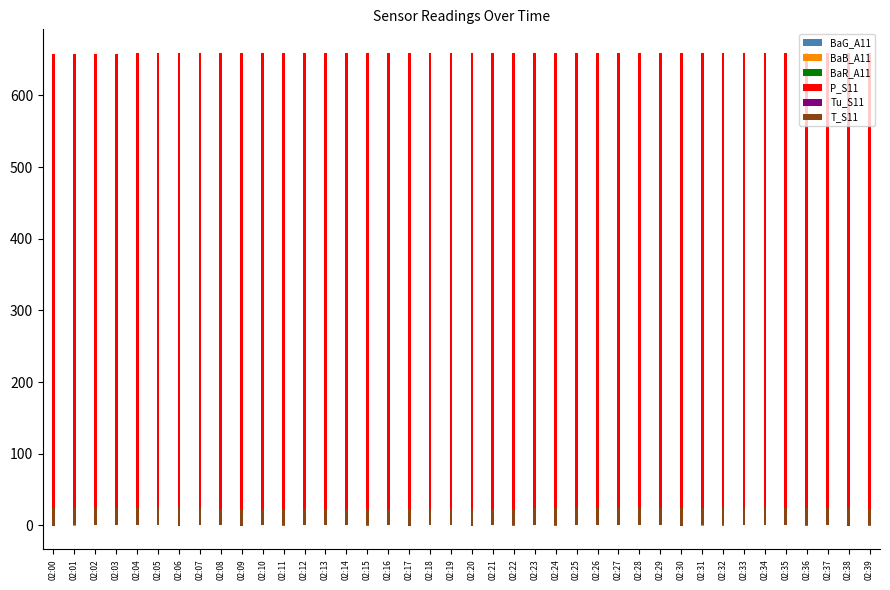

What is the lowest value of the Tu_S11 series?

16.5